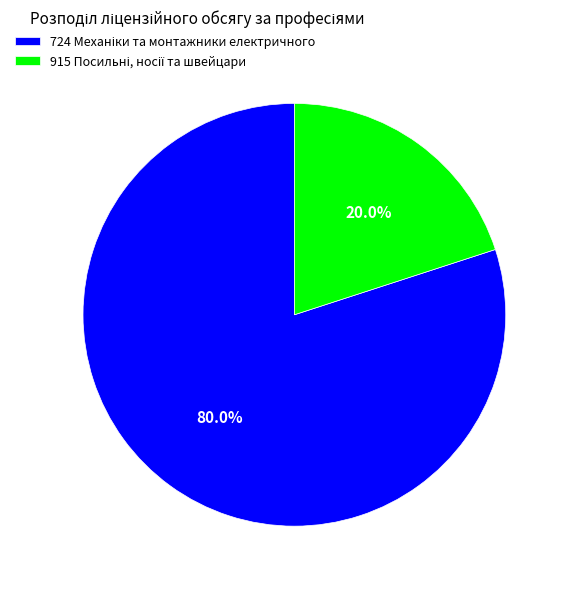

Which has a higher value, 915 Посильні, носії та швейцари or 724 Механіки та монтажники електричного?

724 Механіки та монтажники електричного